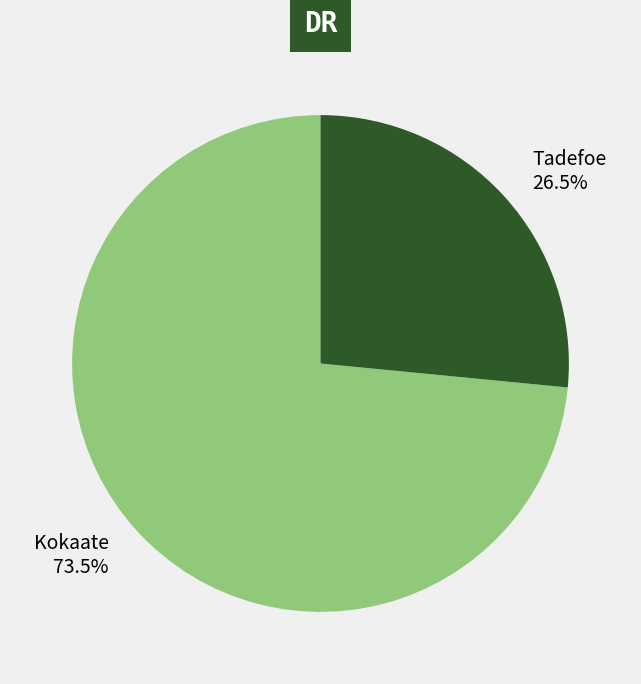

To the nearest percent, what is the difference between the largest and smallest slice percentages?

47%